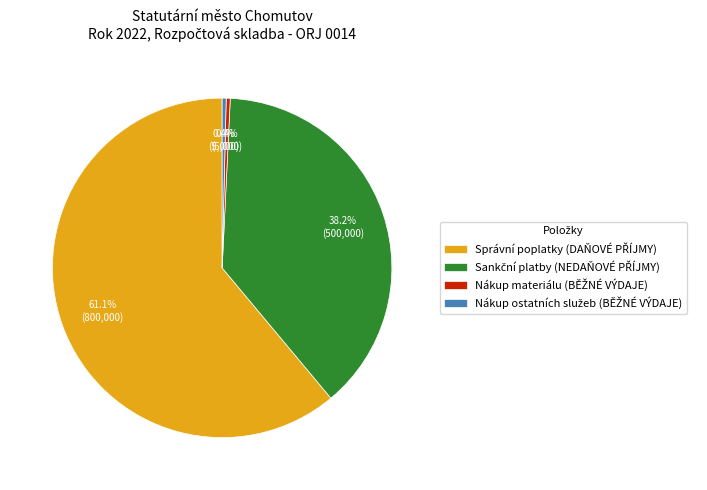

Is there any slice that represents more than half of the pie?

Yes